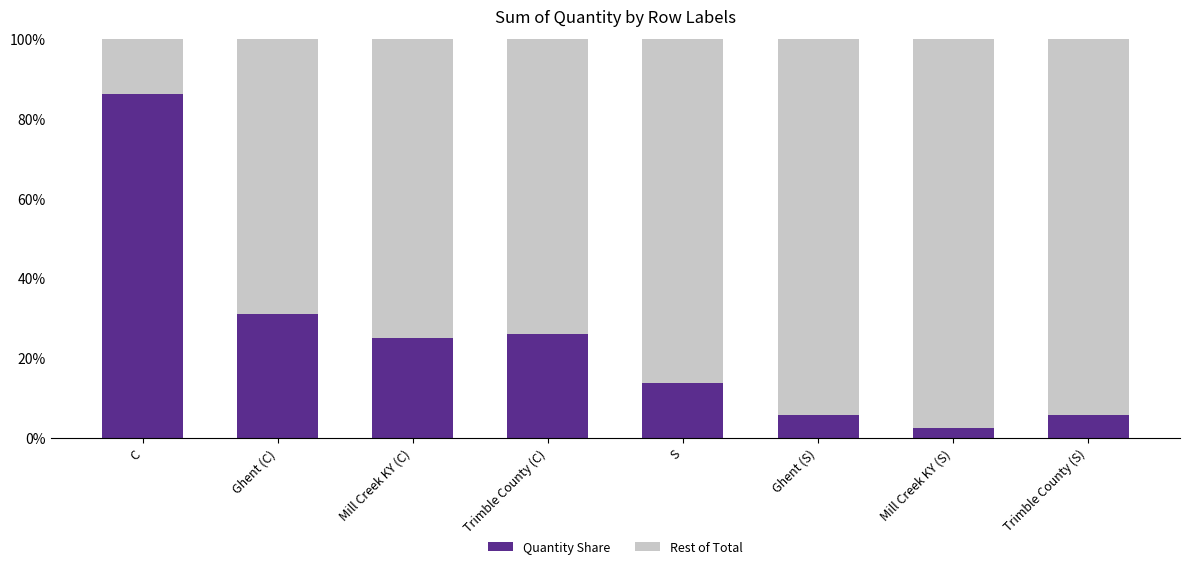

Read the Quantity Share value at Trimble County (C).

25.9